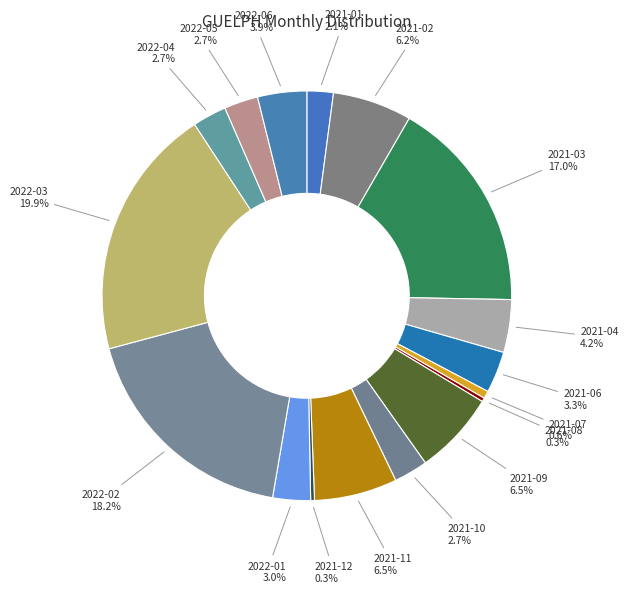

Is the sum of 2022-03 and 2022-01 greater than half?

No